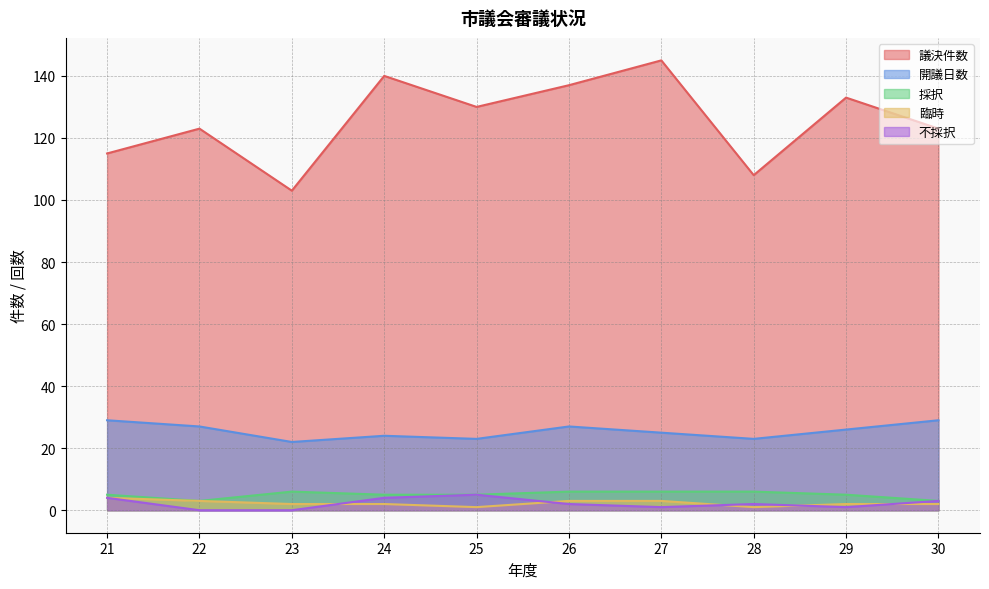

True or false: 採択 and 議決件数 intersect in this chart.

False